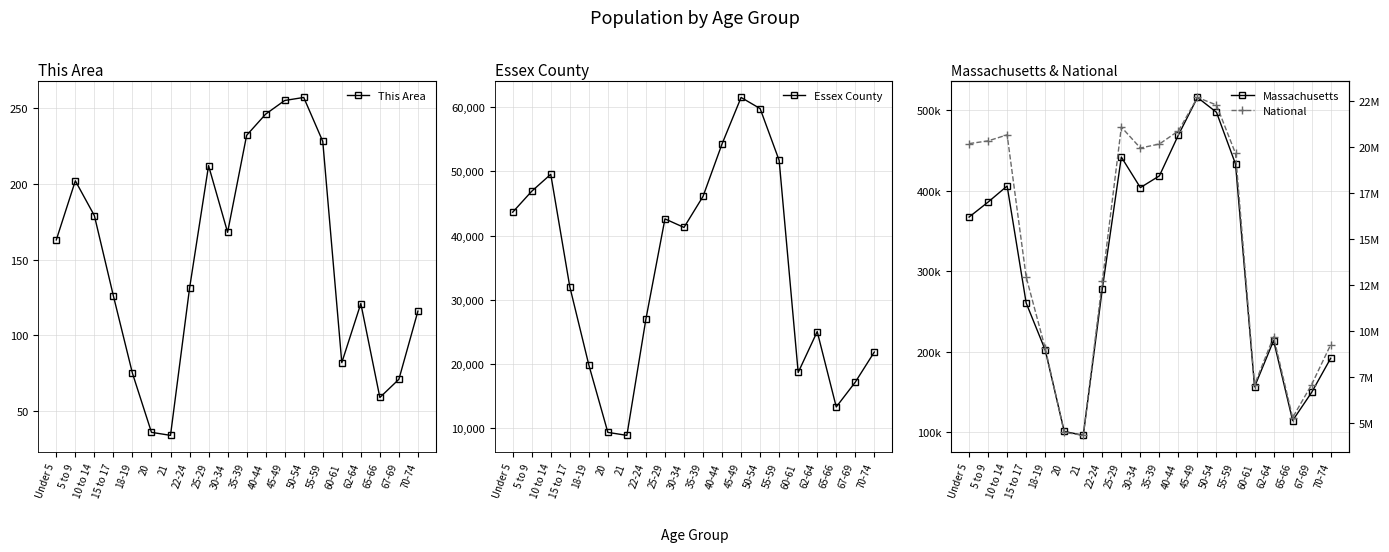

Reading left to right, extract all data points from this chart.

This Area: 163	202	179	126	75	36	34	131	212	168	232	246	255	257	228	82	121	59	71	116
Essex County: 43632	46892	49534	32031	19857	9352	8887	27005	42595	41260	46090	54263	61497	59765	51695	18675	25046	13311	17174	21864
Massachusetts: 367087	385687	405613	260536	202220	101248	96372	278048	441525	403616	418195	468954	515434	497001	432822	156594	213953	114758	149701	192001
National: 20201362	20348657	20677194	12954254	9086089	4519129	4354294	12712576	21101849	19962099	20179642	20890964	22708591	22298125	19664805	7113727	9704197	5319902	7115361	9278166